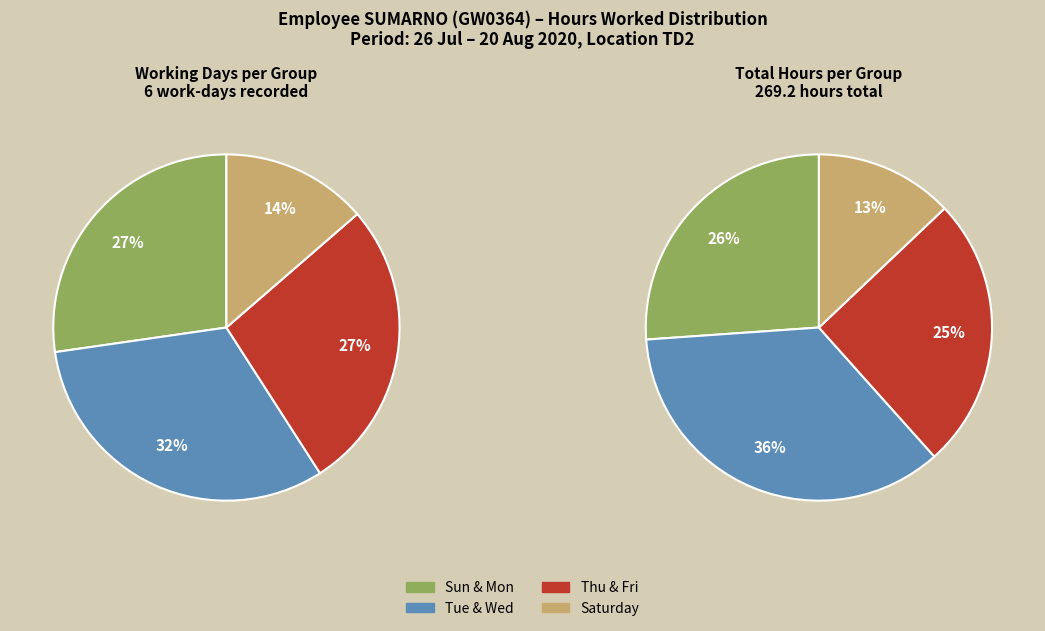

Does any single category account for the majority?

No